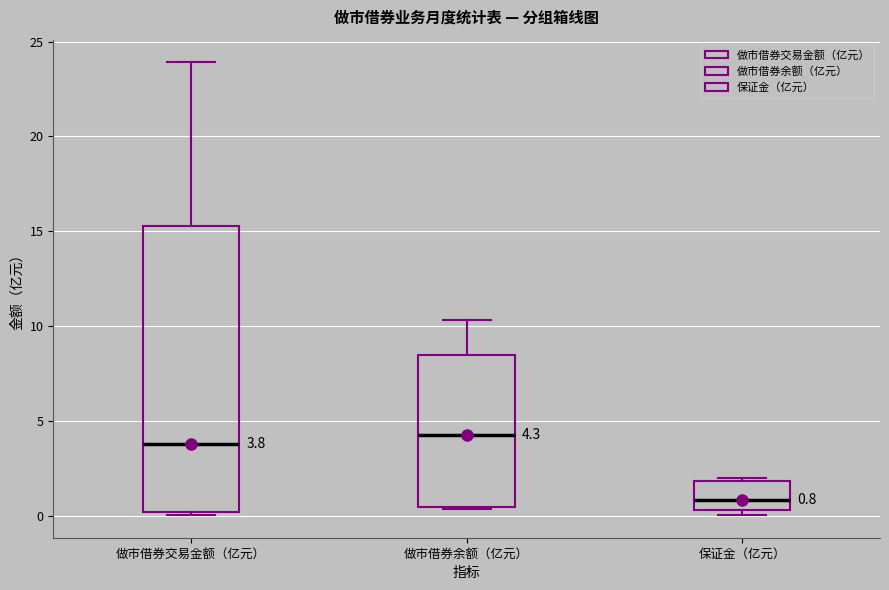

Which box has the lowest median line?

保证金（亿元）